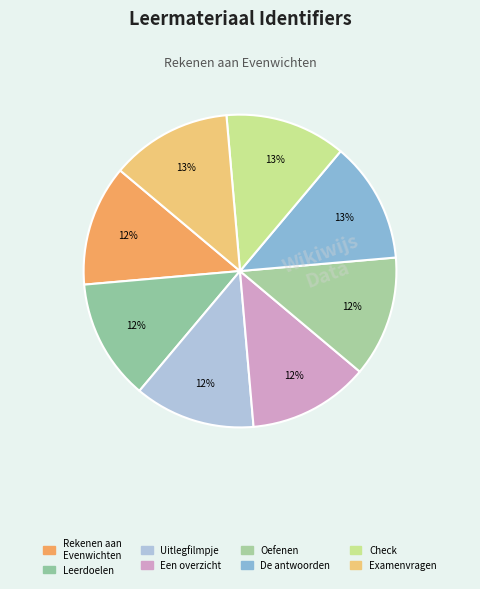

How many slices are in this pie chart?

8